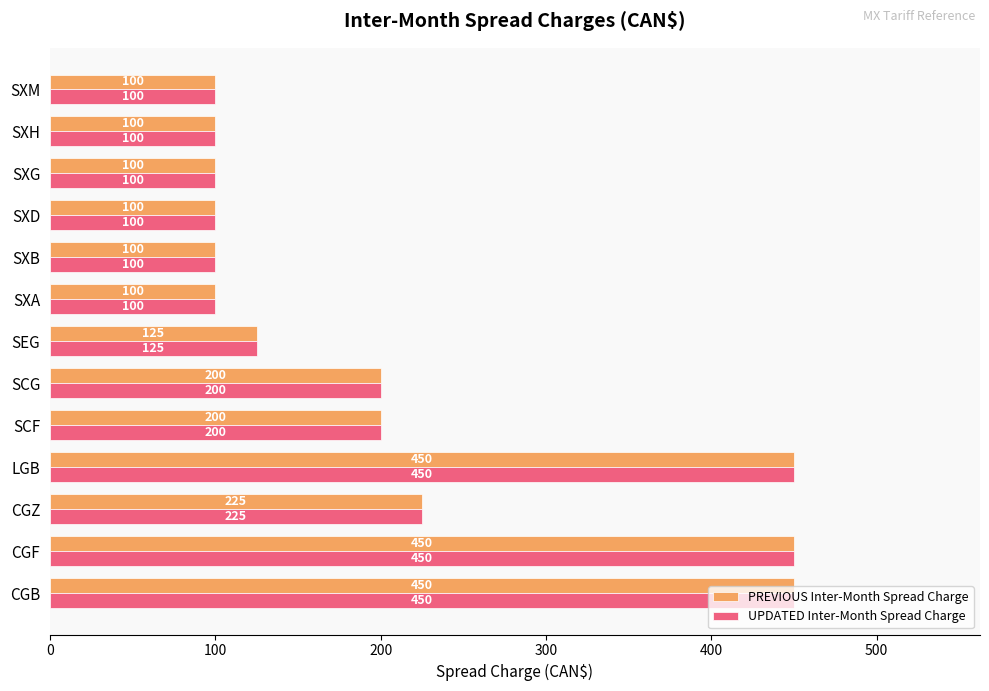

True or false: UPDATED Inter-Month Spread Charge has a value of 100 at SXM.

True